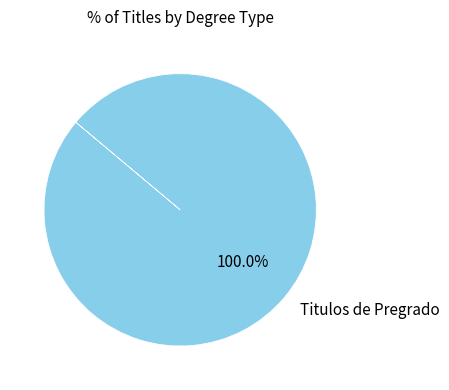

Which slice represents more than half of the pie?

Titulos de Pregrado